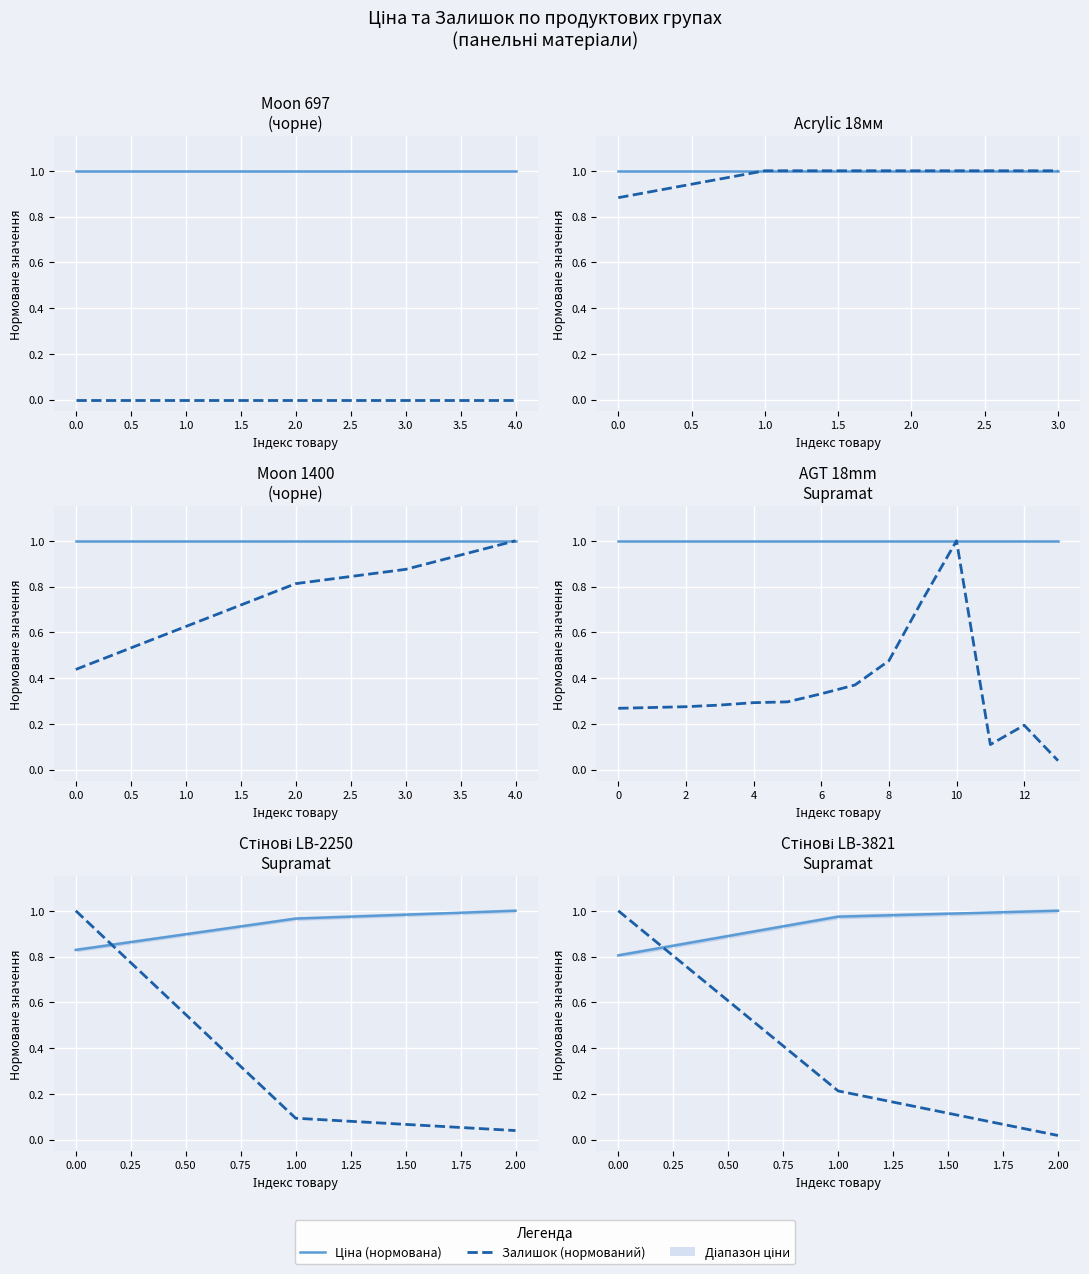

The value of Ціна (норм.) at 2.00 is 1.0. True or false?

True